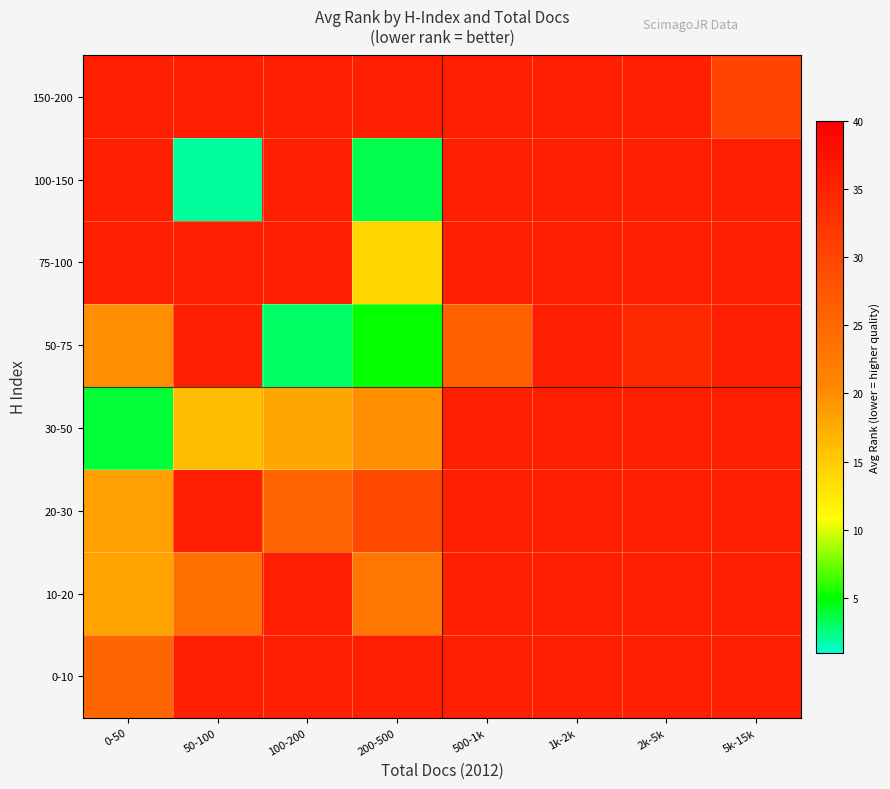

How many series are shown in this chart?

8